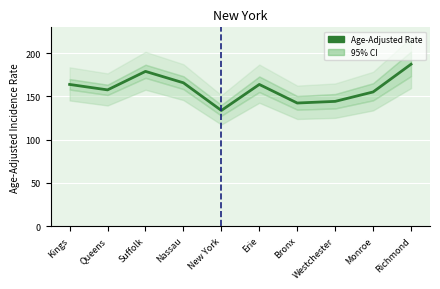

What is the label of the 7th point from the left?

Bronx